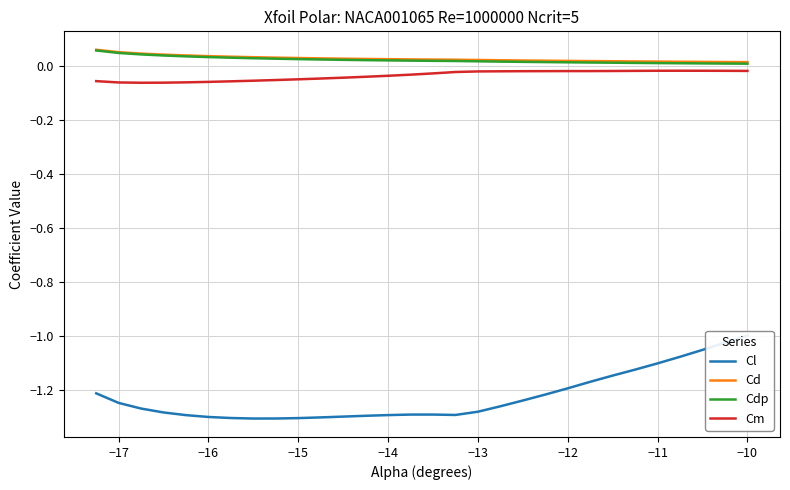

How many lines are shown in the chart?

4